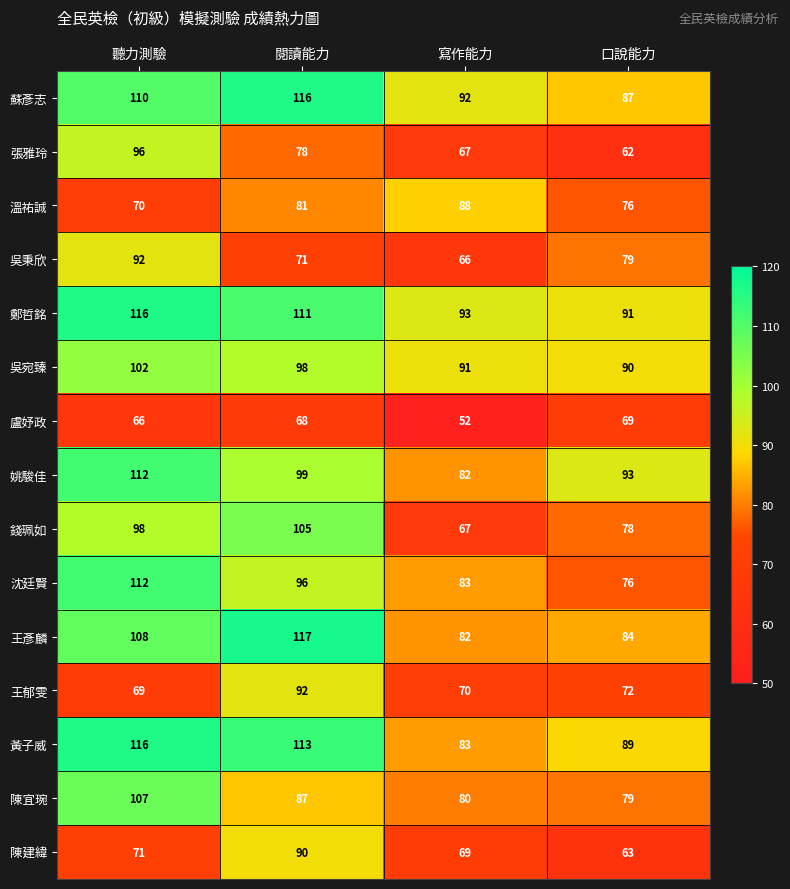

Which series has the largest total across all categories?

鄭哲銘